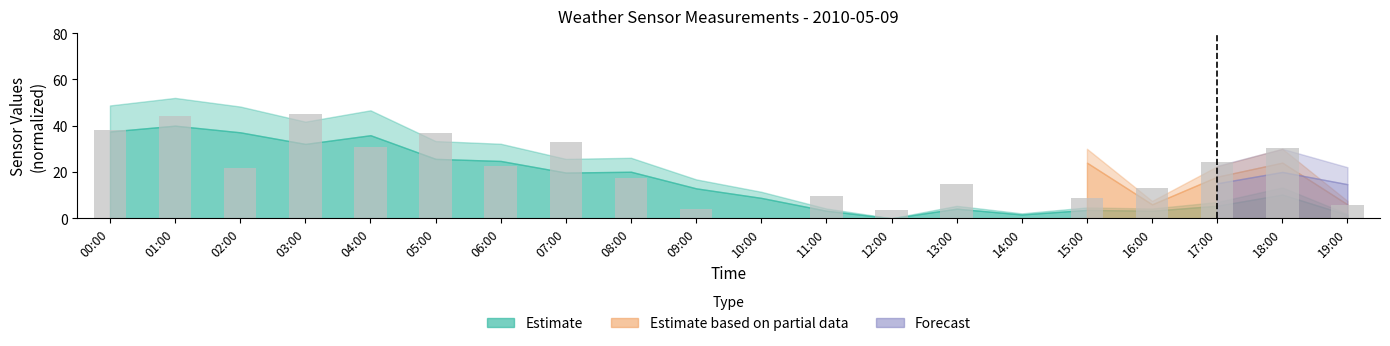

How many series are shown in this chart?

1